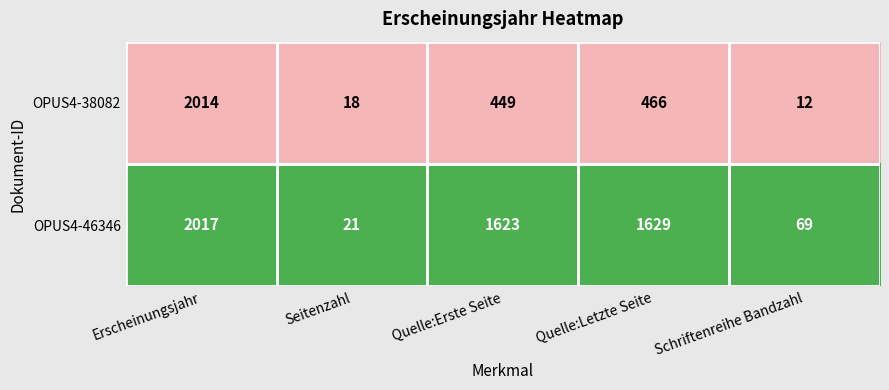

List the series in order of their peak value, lowest first.

OPUS4-38082, OPUS4-46346